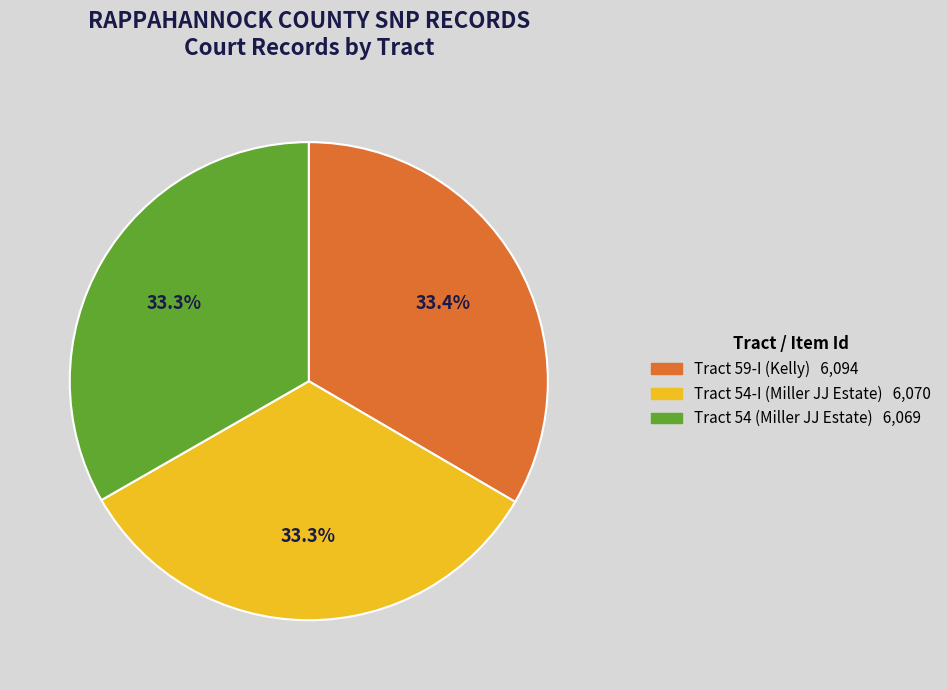

Approximately how many times larger is the value at Tract 59-I (Kelly) compared to Tract 54 (Miller JJ Estate)?

1.0